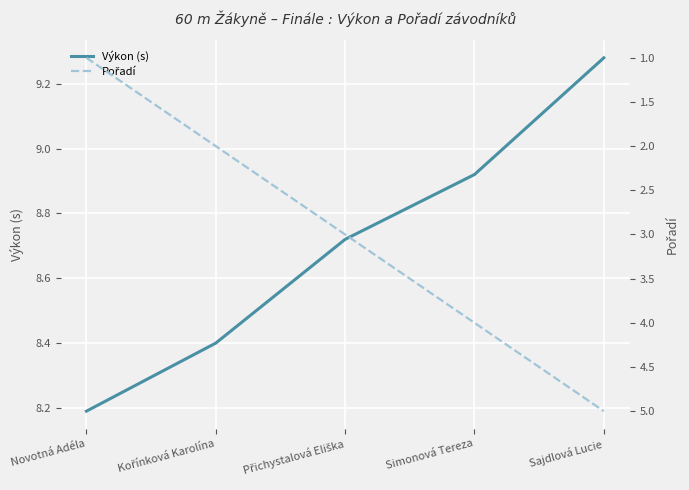

At how many categories does at least one series exceed 1?

5